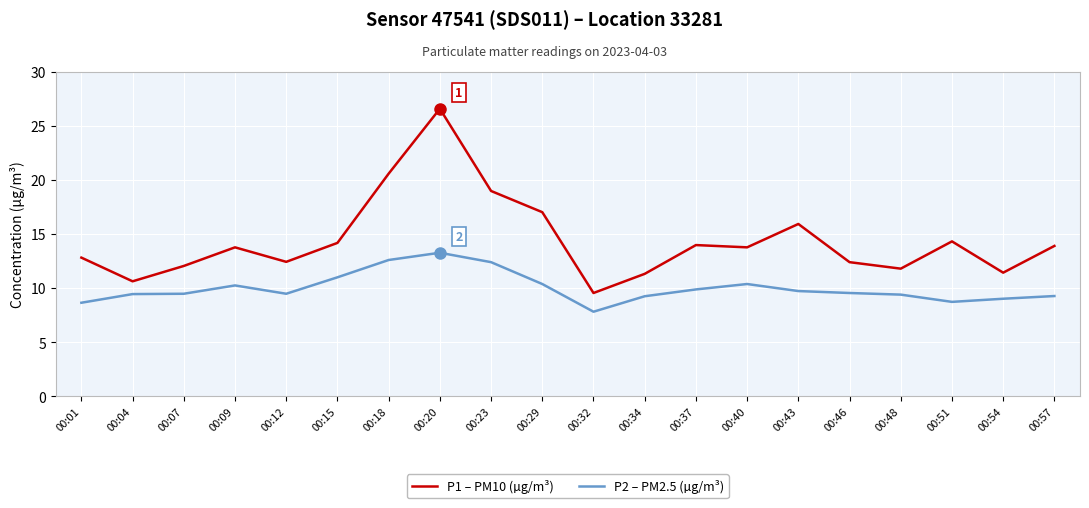

What is the difference between the maximum and second lowest values in the P2 – PM2.5 (µg/m³) series?

4.6